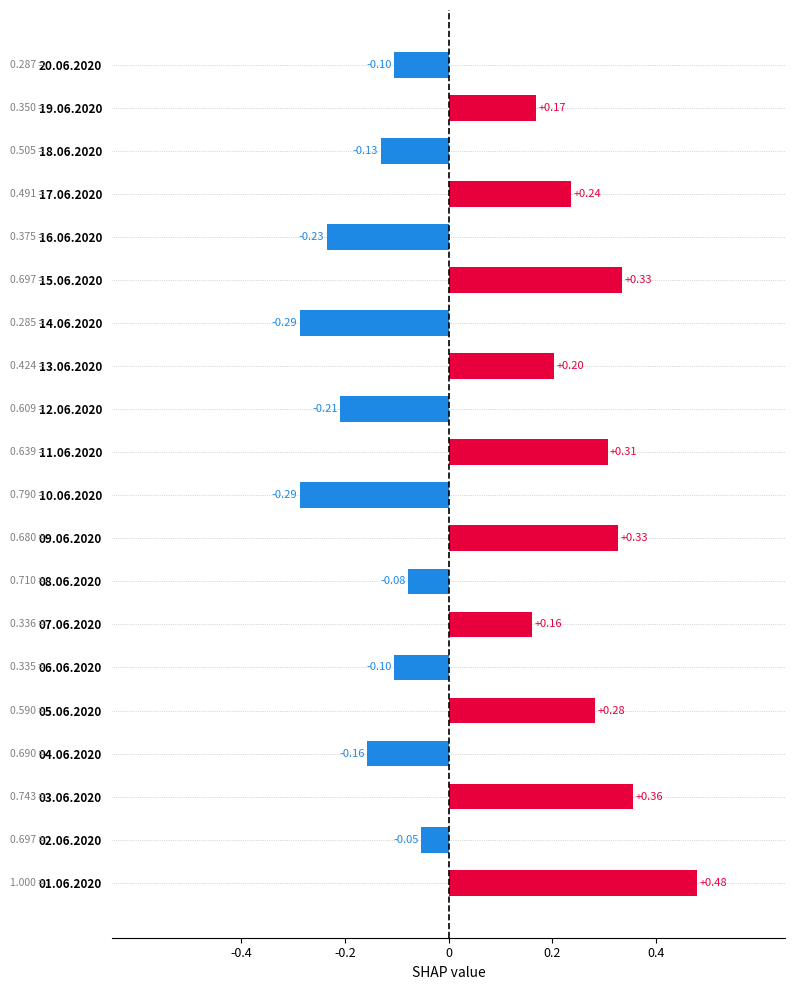

What is the sum of all values?

1.2